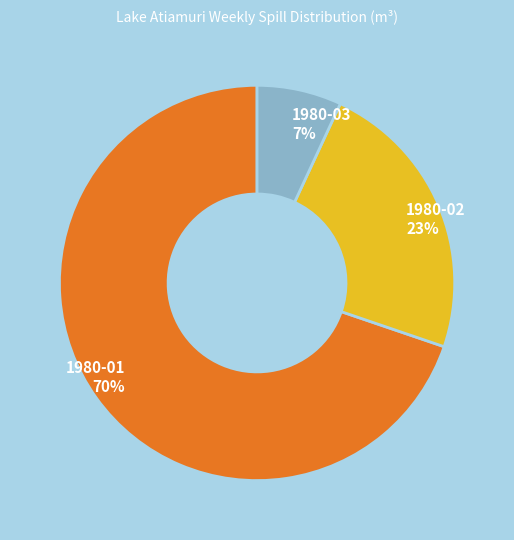

To the nearest percent, what is the difference between the largest and smallest slice percentages?

63%